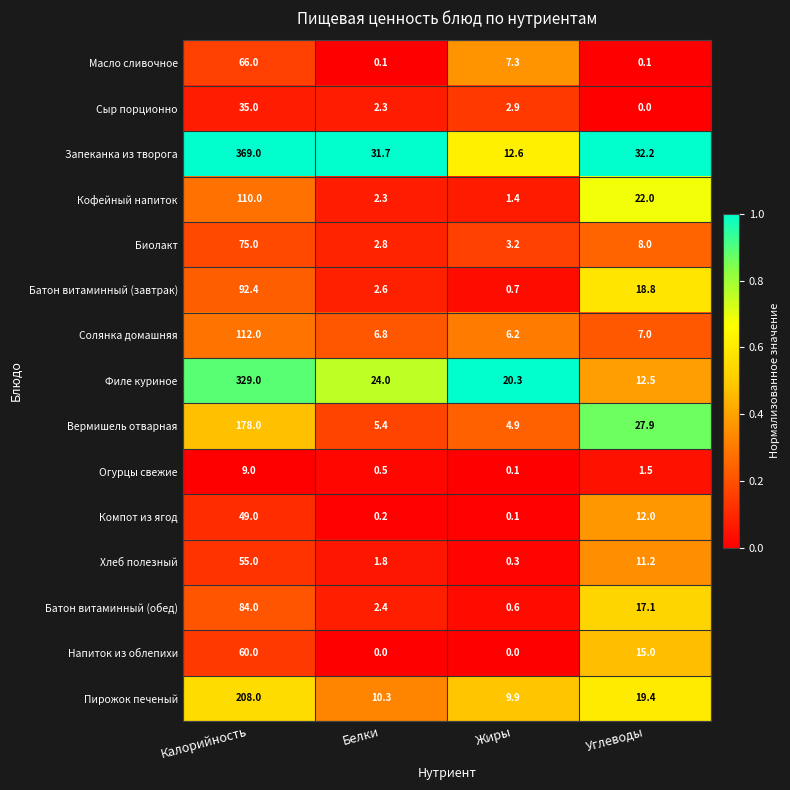

How many distinct data groups are displayed?

15